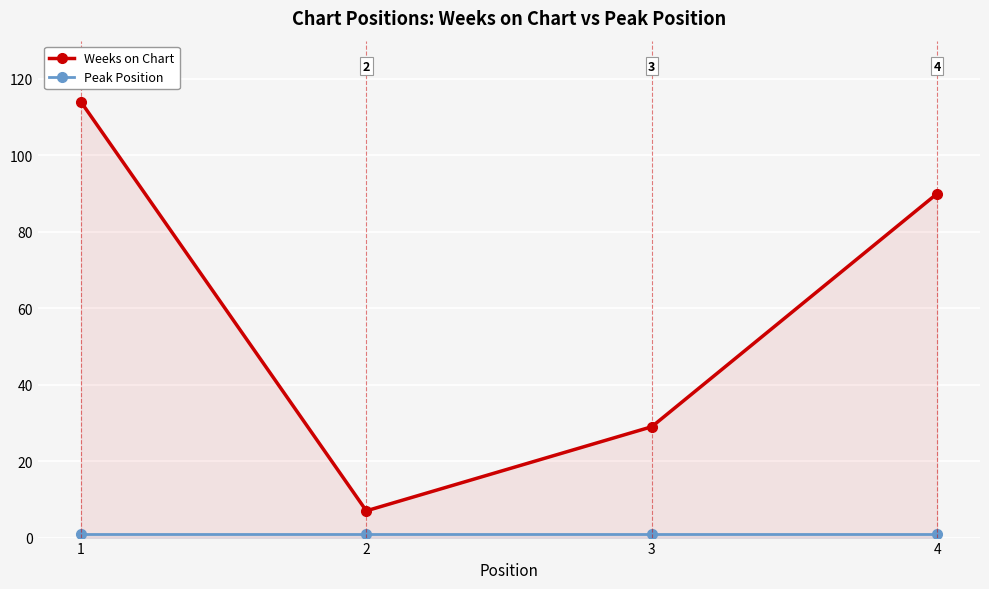

What are all the series names shown in the legend?

Weeks on Chart, Peak Position